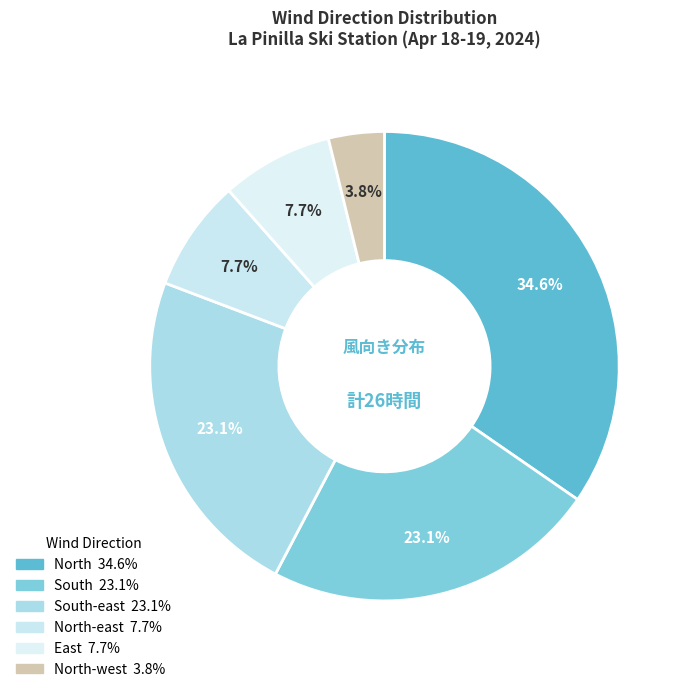

Count the number of slices in the pie.

6